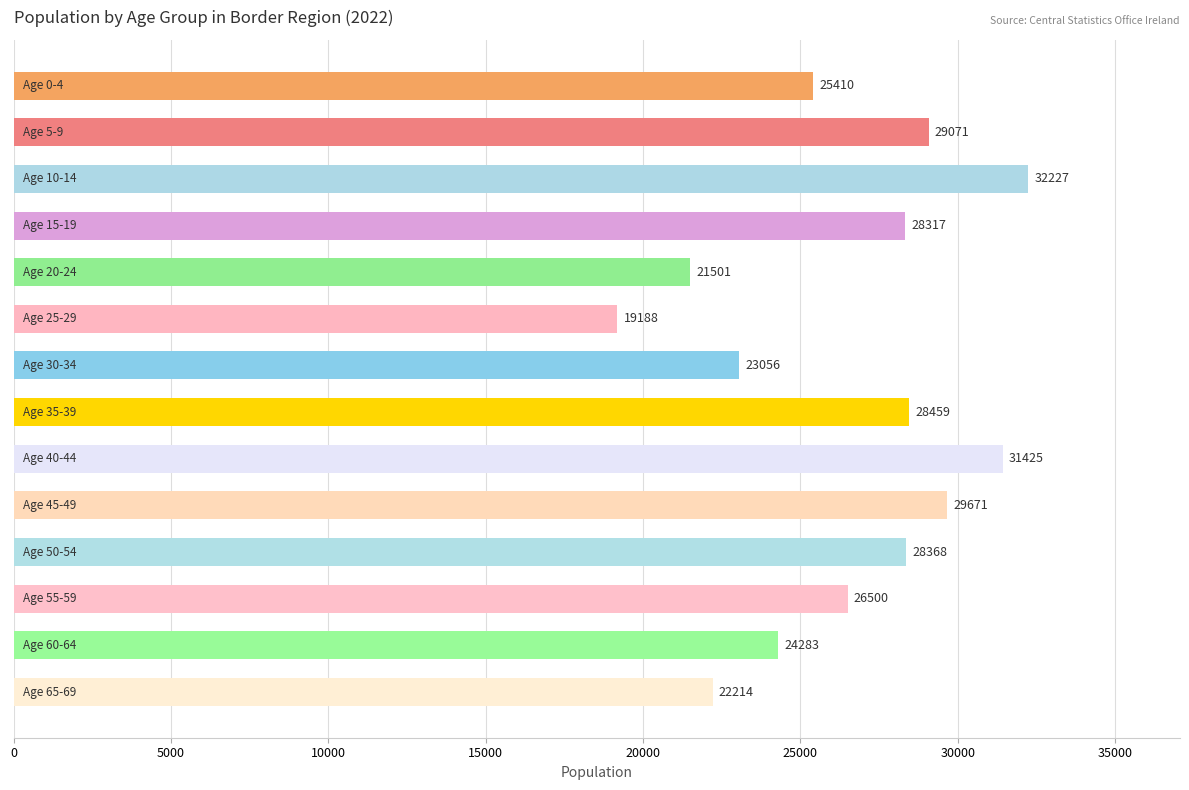

What is the difference between the maximum and minimum values?

13039